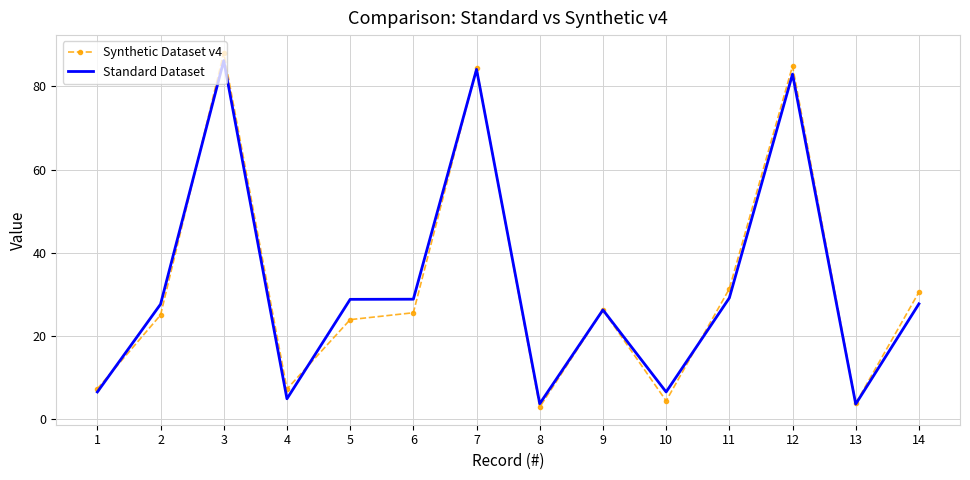

Which label corresponds to the largest value in the chart?

3